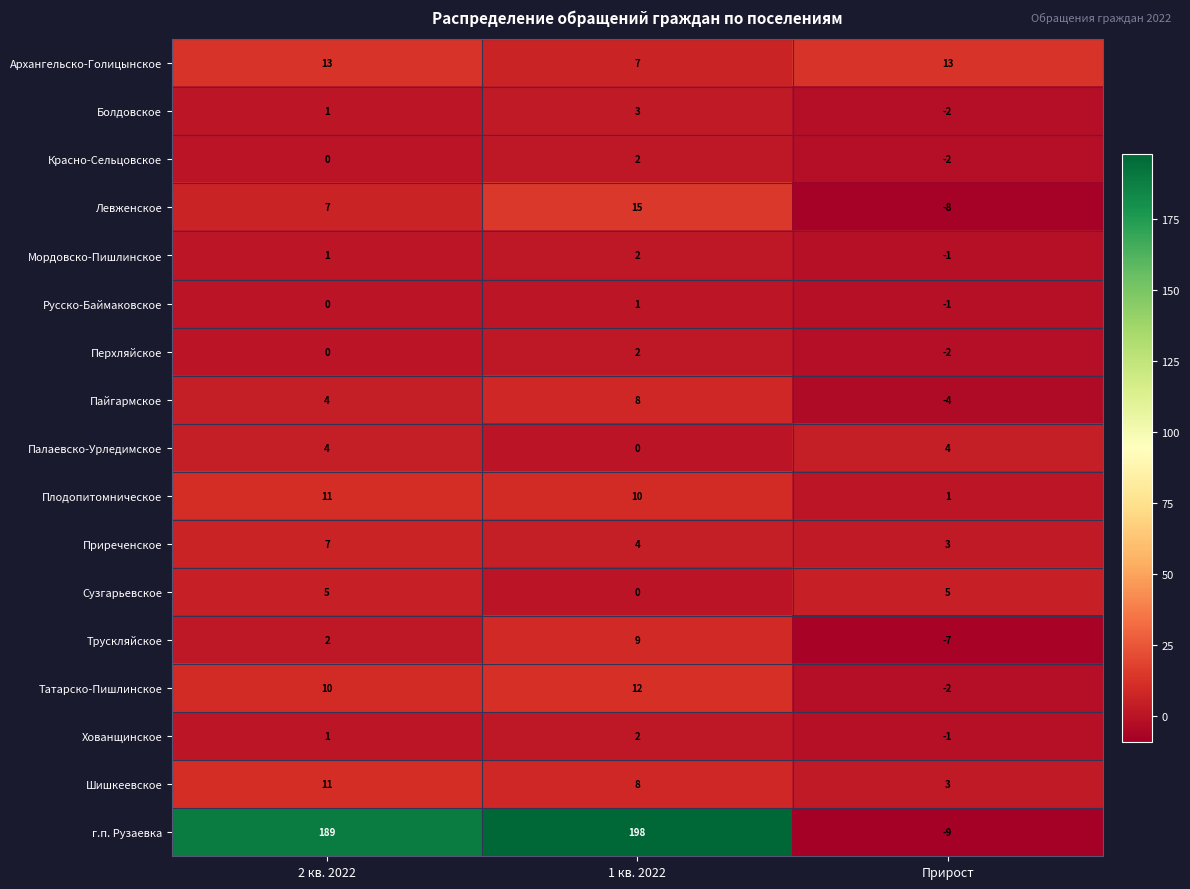

At how many categories does at least one series exceed 139?

2